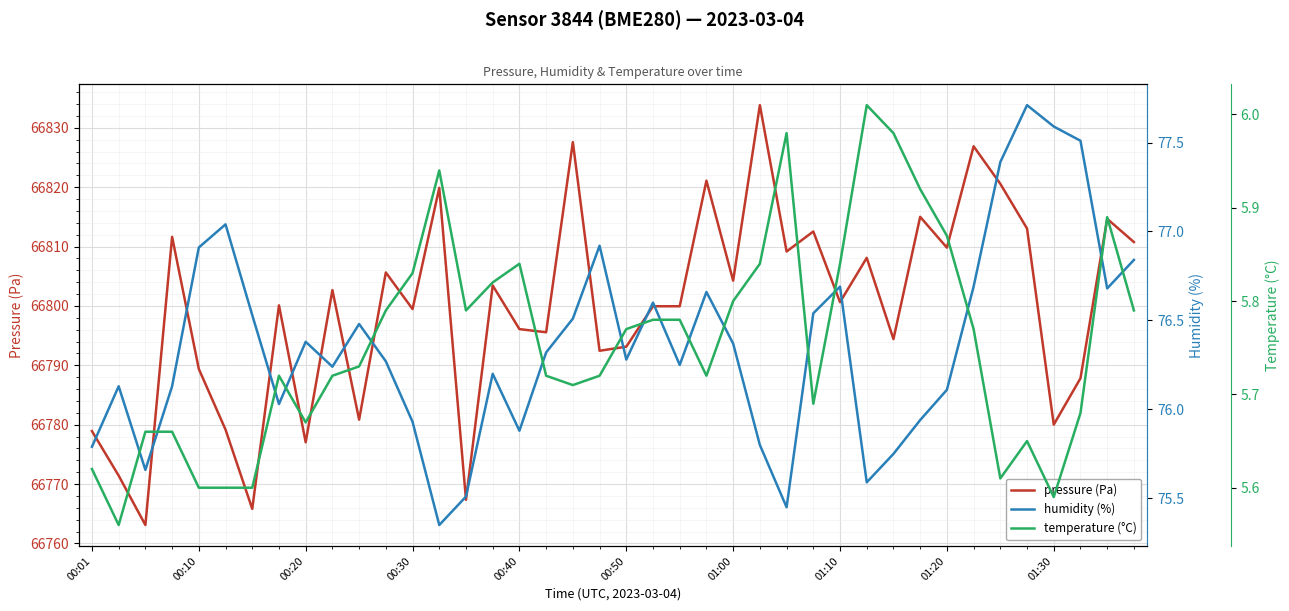

True or false: pressure (Pa) has a value of 66796.1 at 00:40.

True